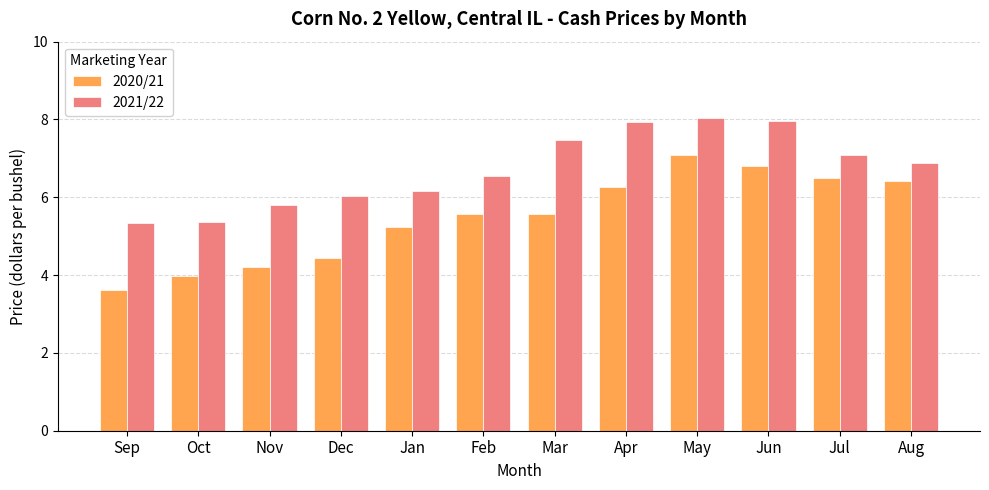

What is the label of the 8th bar from the right?

Jan